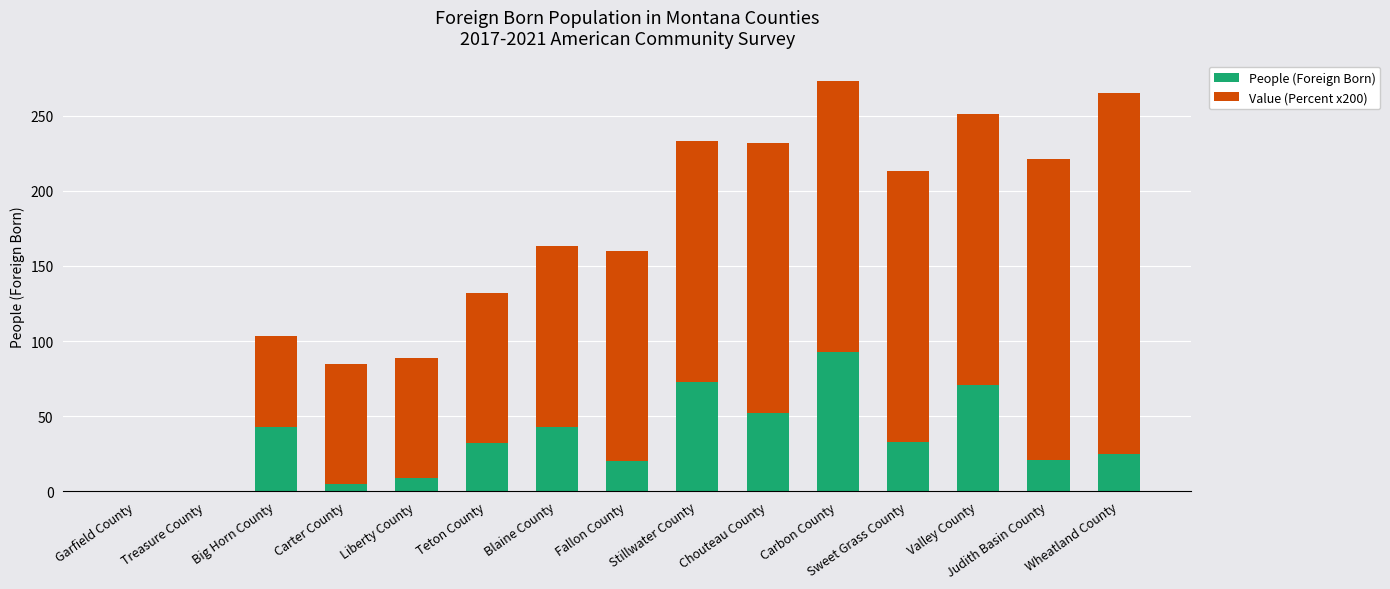

Count the number of data series in this chart.

2